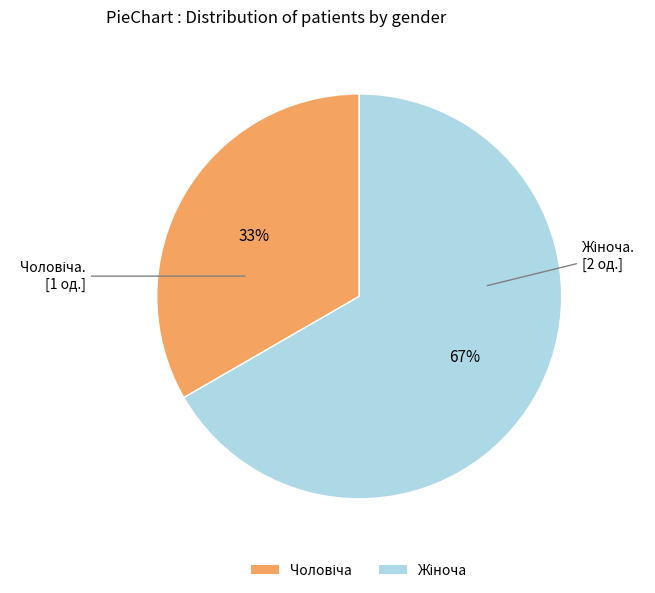

Does any single category account for the majority?

Yes